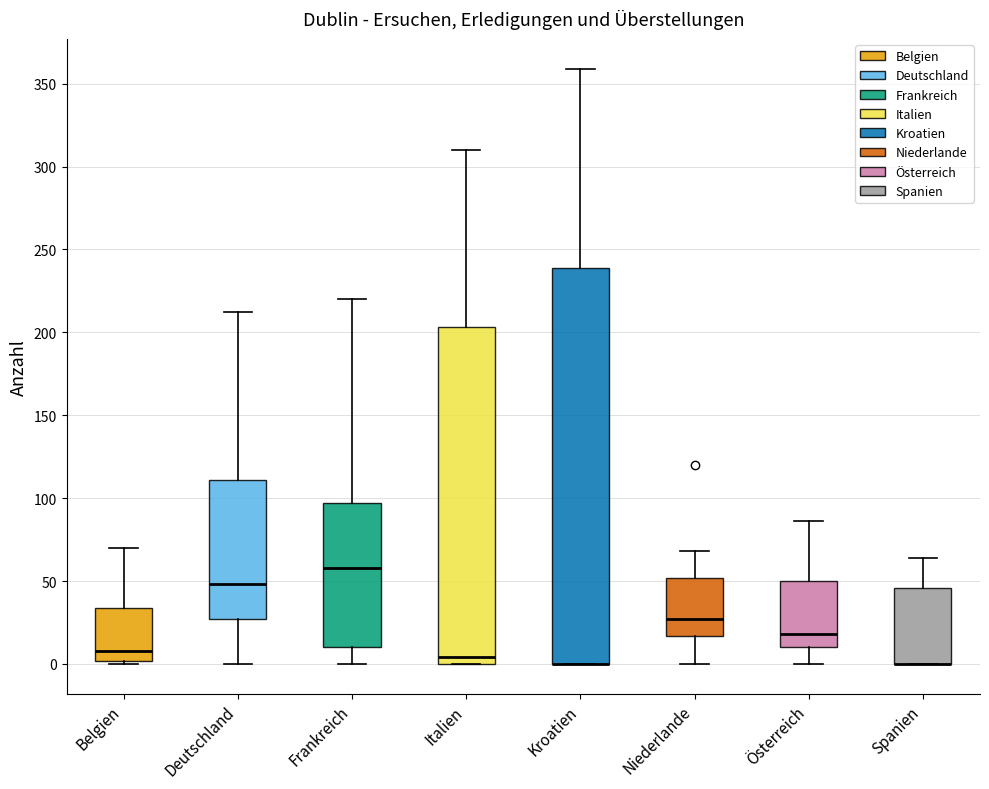

Reading left to right, read every box against the y-axis: the position of its median line, the range the box covers, and the ends of its whiskers. The values are not printed on the chart, so give them approximately, as read against the axis.

Belgien: median 10, box 0 to 35, whiskers 0 (just below the box's lower edge) to 70
Deutschland: median 50, box 25 to 110, whiskers 0 to 210
Frankreich: median 60, box 10 to 95, whiskers 0 to 220
Italien: median 5, box 0 to 205, whiskers 0 to 310
Kroatien: median 0 (drawn on the box's lower edge), box 0 to 240, whiskers 0 to 360
Niederlande: median 25, box 15 to 50, whiskers 0 to 70
Österreich: median 20, box 10 to 50, whiskers 0 to 85
Spanien: median 0 (drawn on the box's lower edge), box 0 to 45, whiskers 0 to 65